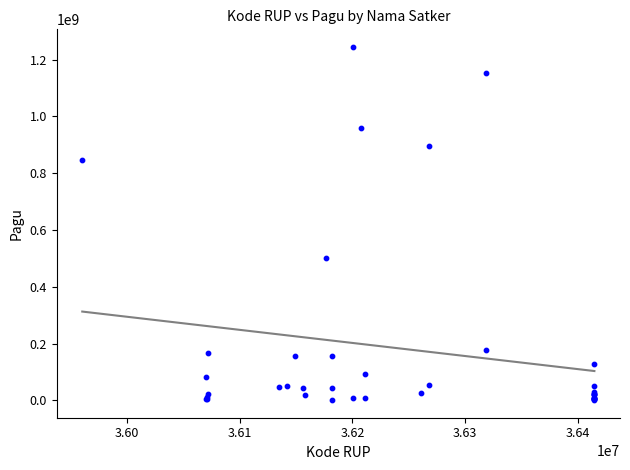

What Y value in the scatter plot is closest to 622840000?

499932000